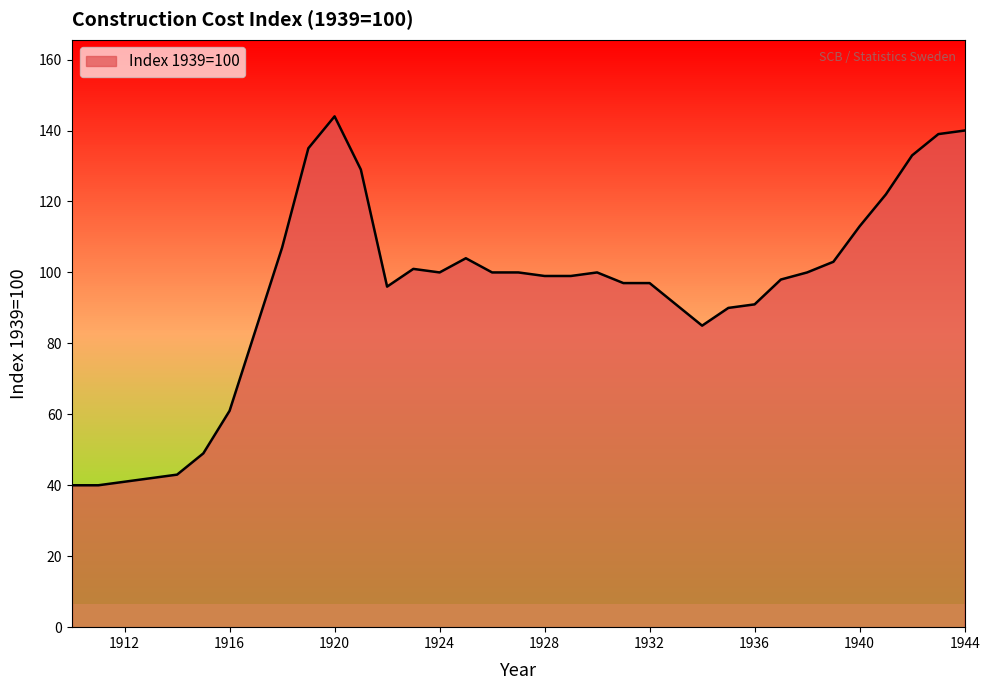

What is the approximate value at 1921, to the nearest 50?

150